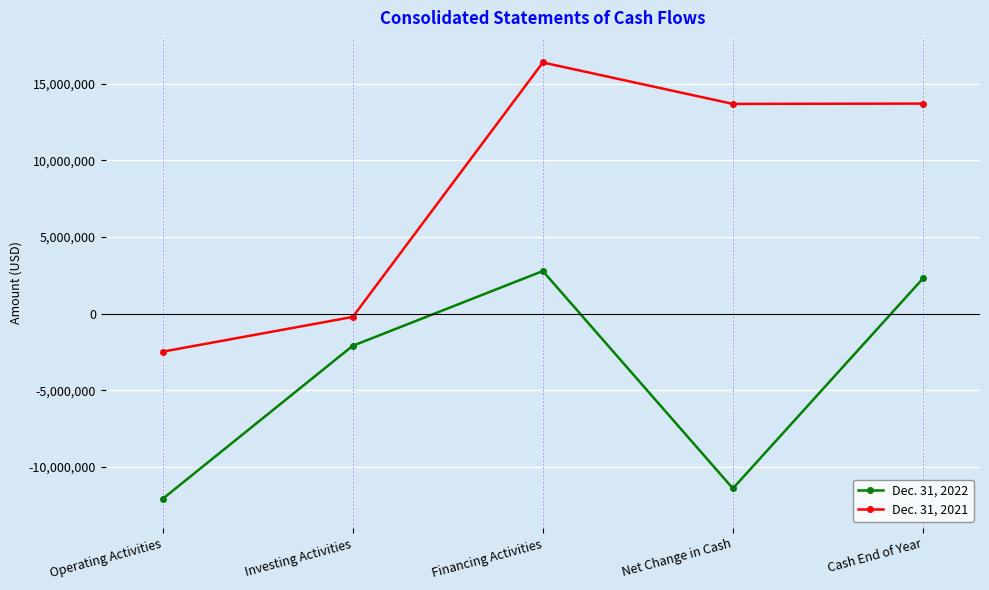

What is the minimum value shown in the chart?

-12093908